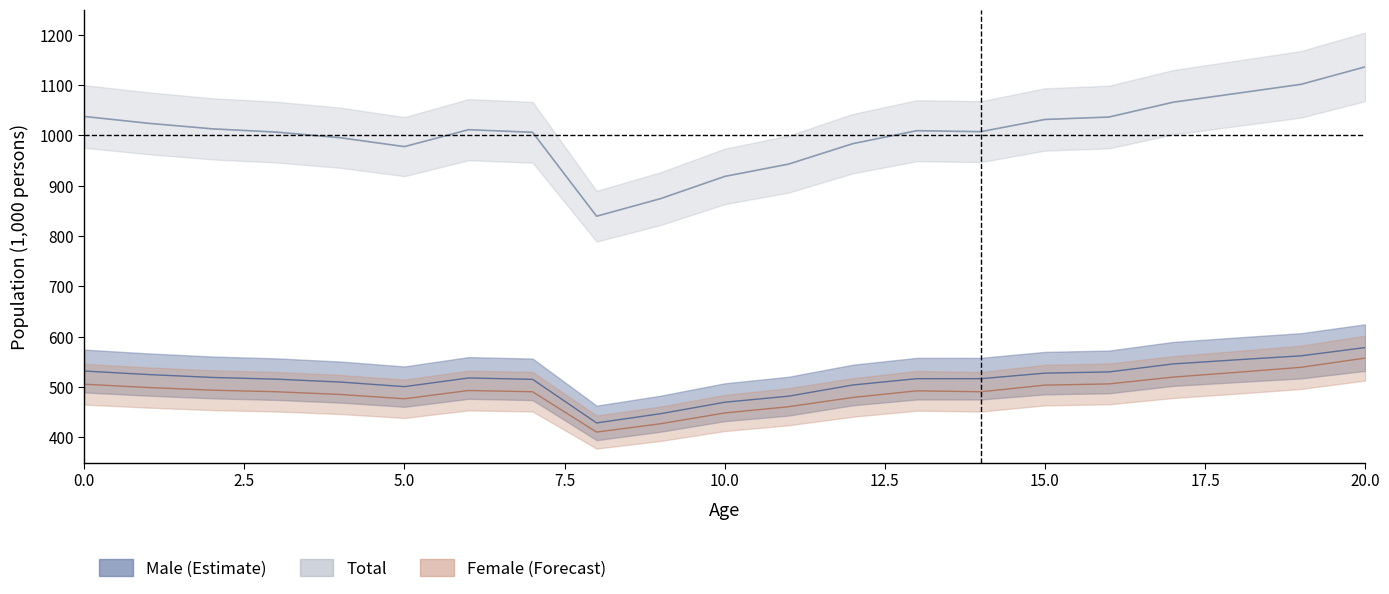

What is the value of the total point at the 7th from the left?

1011.5